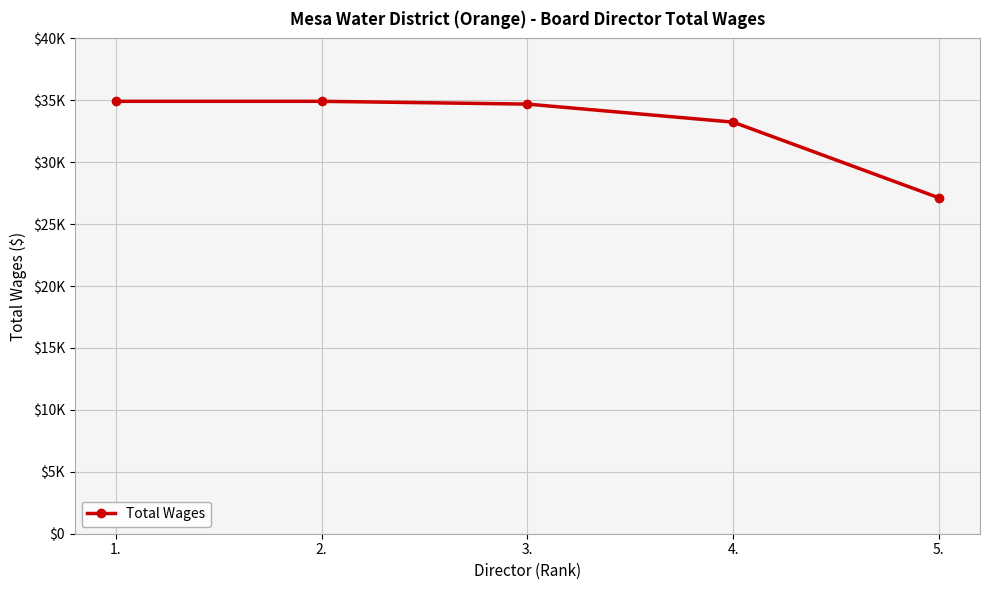

Is this an area chart (filled region under the line)?

No